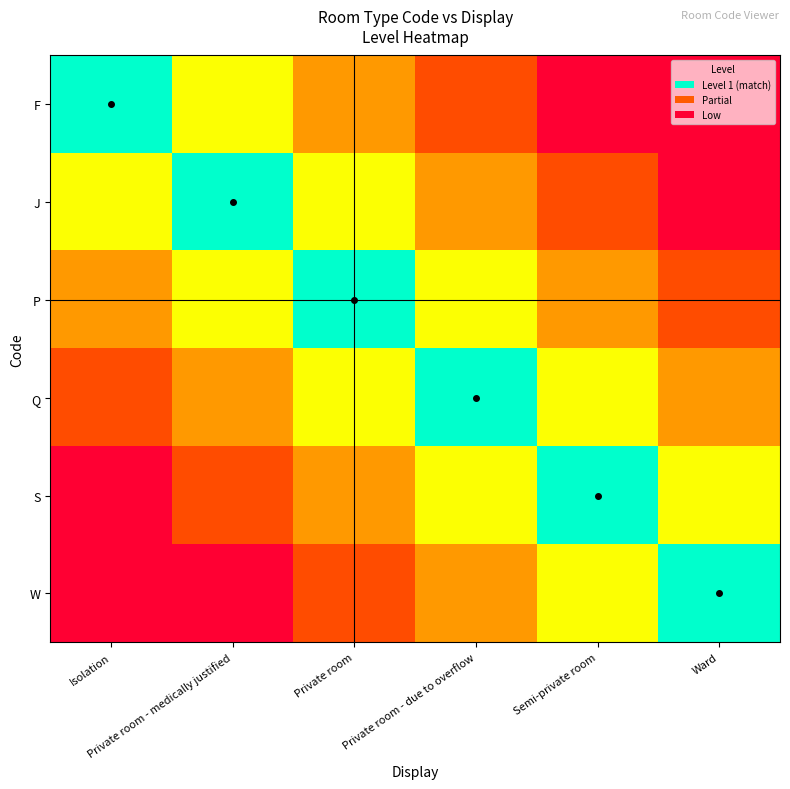

Reading left to right, what are all the values shown in this chart?

F: Isolation=1.0	Private room - medically justified=0.8	Private room=0.5	Private room - due to overflow=0.2	Semi-private room=0.0	Ward=0.0
J: Isolation=0.8	Private room - medically justified=1.0	Private room=0.8	Private room - due to overflow=0.5	Semi-private room=0.2	Ward=0.0
P: Isolation=0.5	Private room - medically justified=0.8	Private room=1.0	Private room - due to overflow=0.8	Semi-private room=0.5	Ward=0.2
Q: Isolation=0.2	Private room - medically justified=0.5	Private room=0.8	Private room - due to overflow=1.0	Semi-private room=0.8	Ward=0.5
S: Isolation=0.0	Private room - medically justified=0.2	Private room=0.5	Private room - due to overflow=0.8	Semi-private room=1.0	Ward=0.8
W: Isolation=0.0	Private room - medically justified=0.0	Private room=0.2	Private room - due to overflow=0.5	Semi-private room=0.8	Ward=1.0